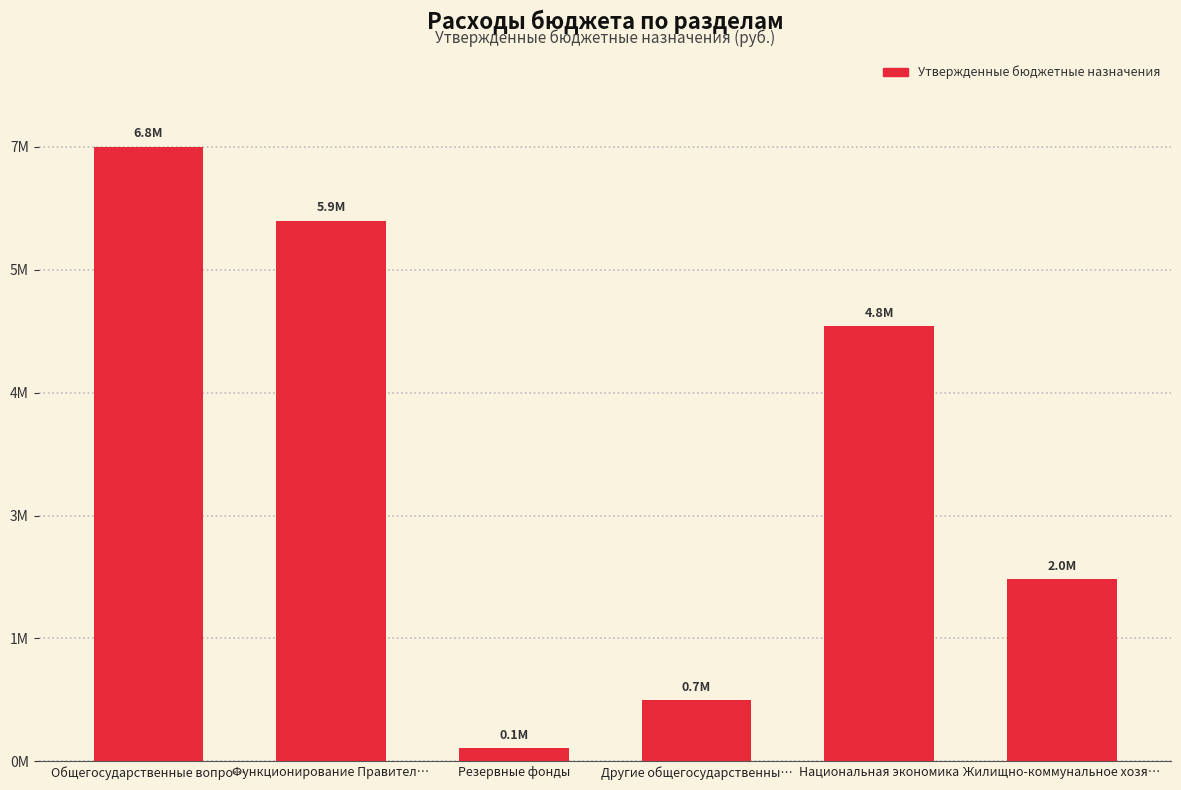

Reading left to right, what are all the values shown in this chart?

Общегосударственные вопро…=6752856	Функционирование Правител…=5940356	Резервные фонды=142500	Другие общегосударственны…=670000	Национальная экономика=4779560	Жилищно-коммунальное хозя…=2000000